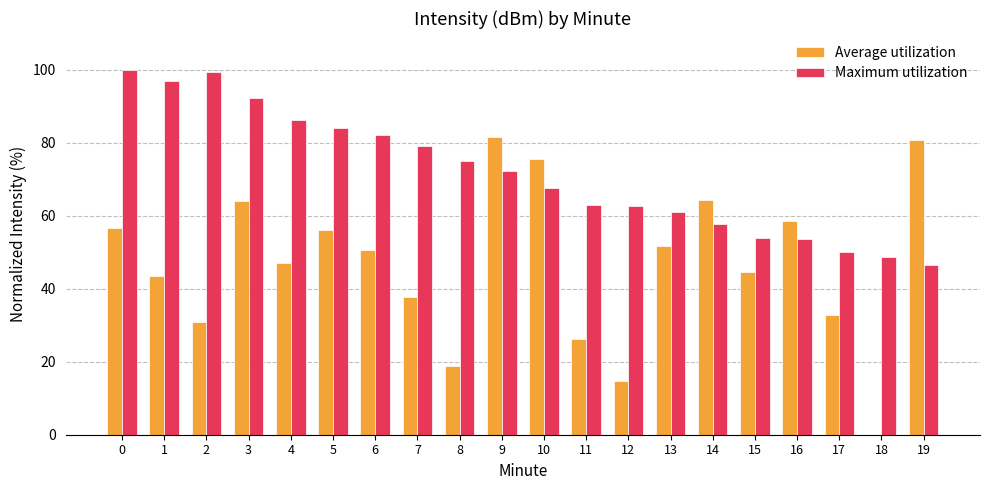

True or false: Maximum utilization has a value of 81.9 at 18.

False